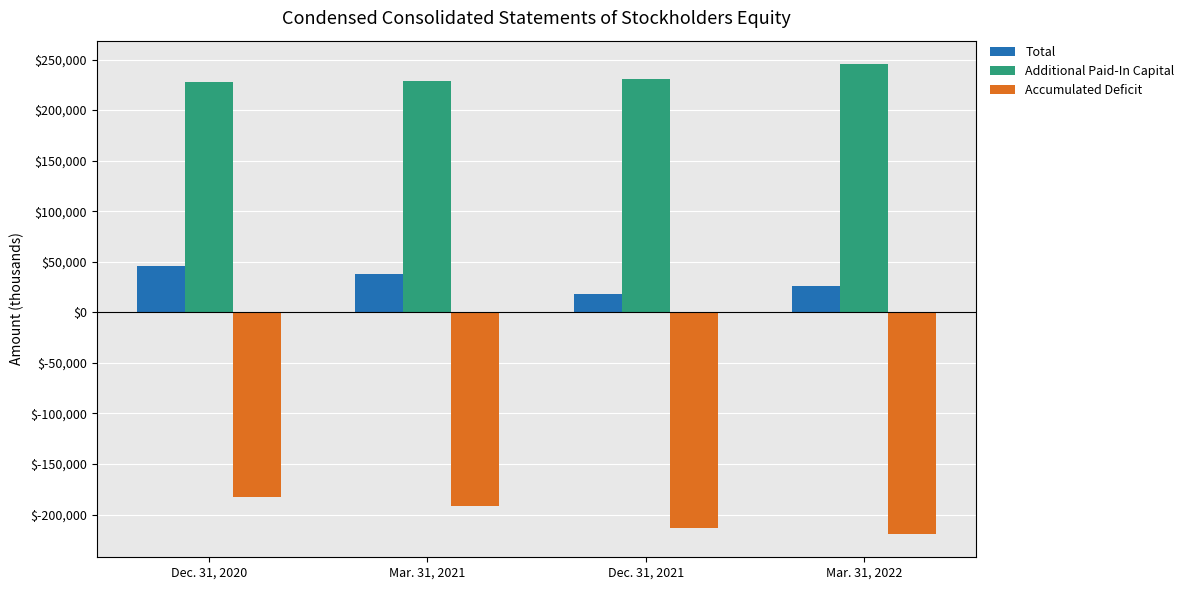

What is the average value of the Total series?

31842